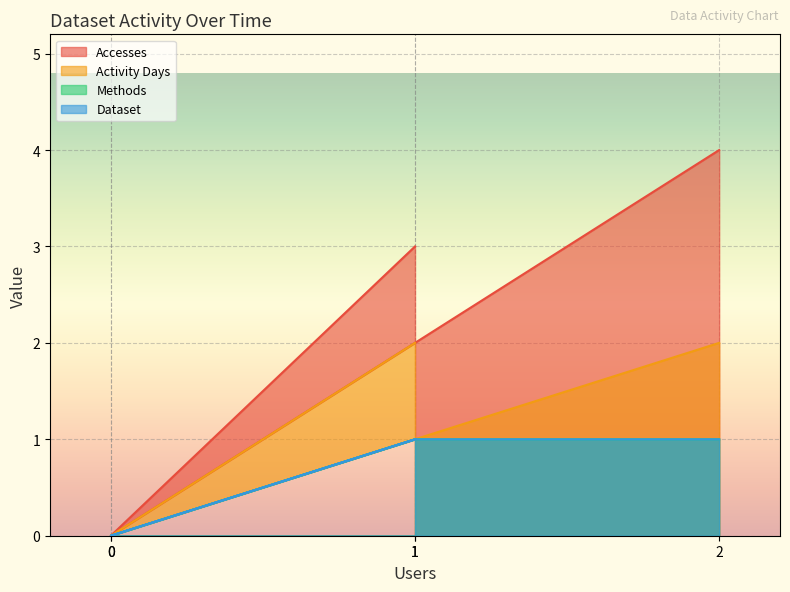

True or false: Accesses has more than 1 points higher than both neighbors.

False